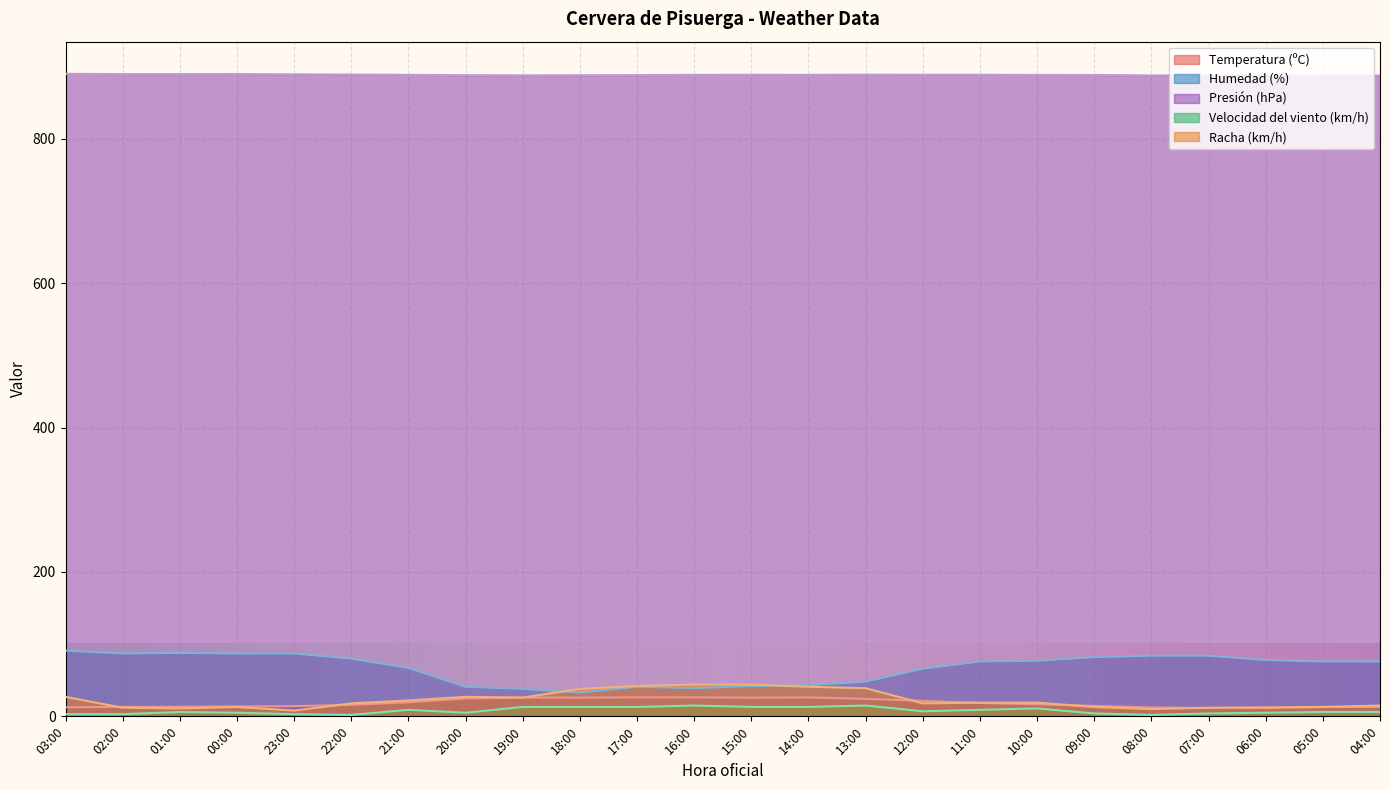

Where do Temperatura (ºC) and Racha (km/h) first cross each other?

03:00 and 02:00